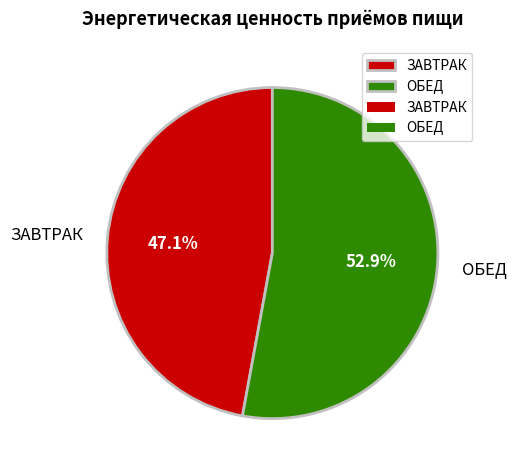

True or false: ОБЕД accounts for 53% of the total.

True